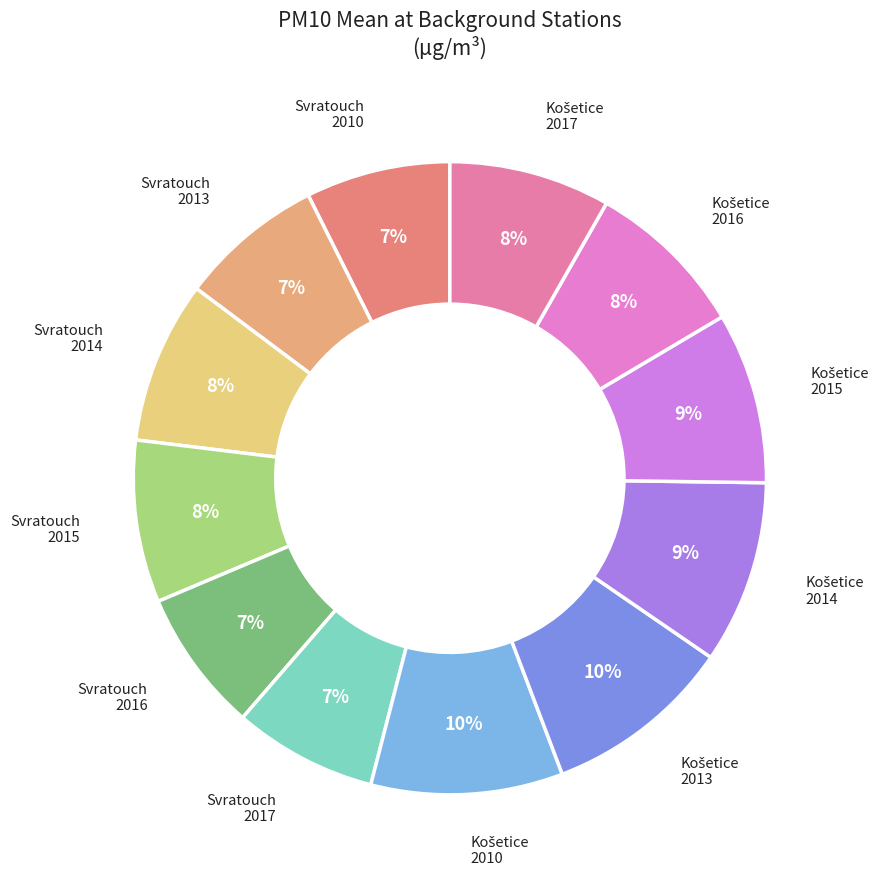

Count the number of slices in the pie.

12